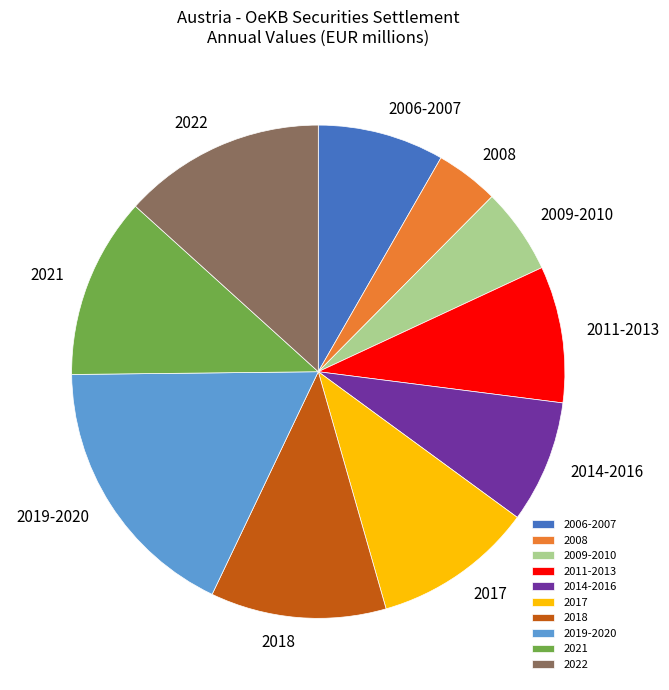

Do 2011-2013 and 2008 together represent more than half of the pie?

No